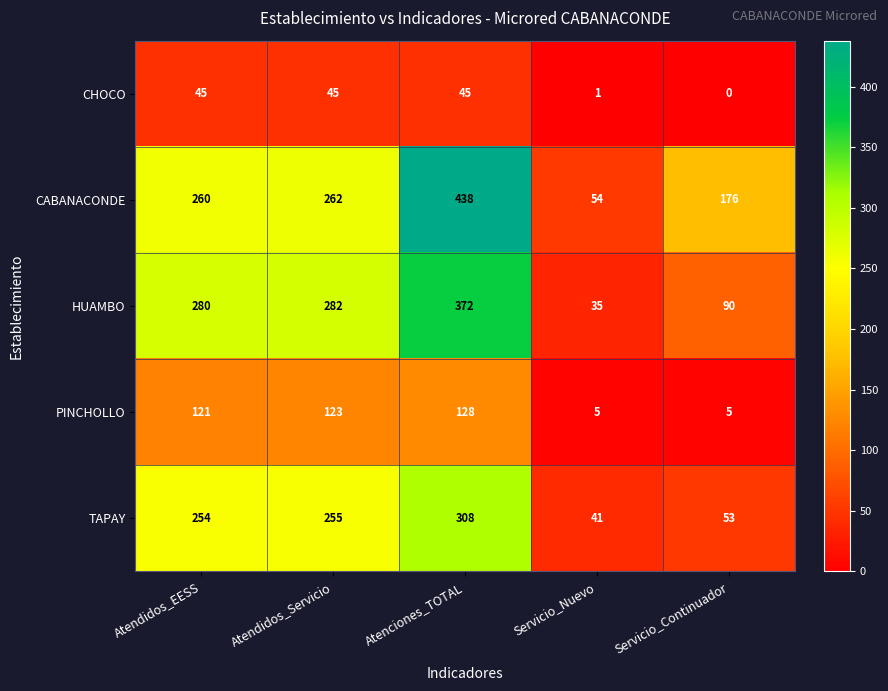

Which series changed the most between Servicio_Nuevo and Servicio_Continuador?

CABANACONDE